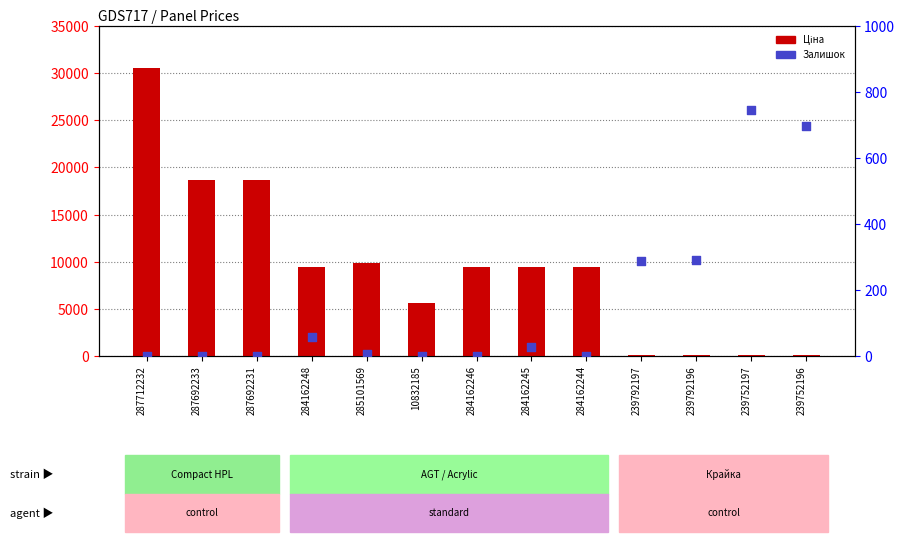

Which series reaches the maximum Y coordinate?

Ціна